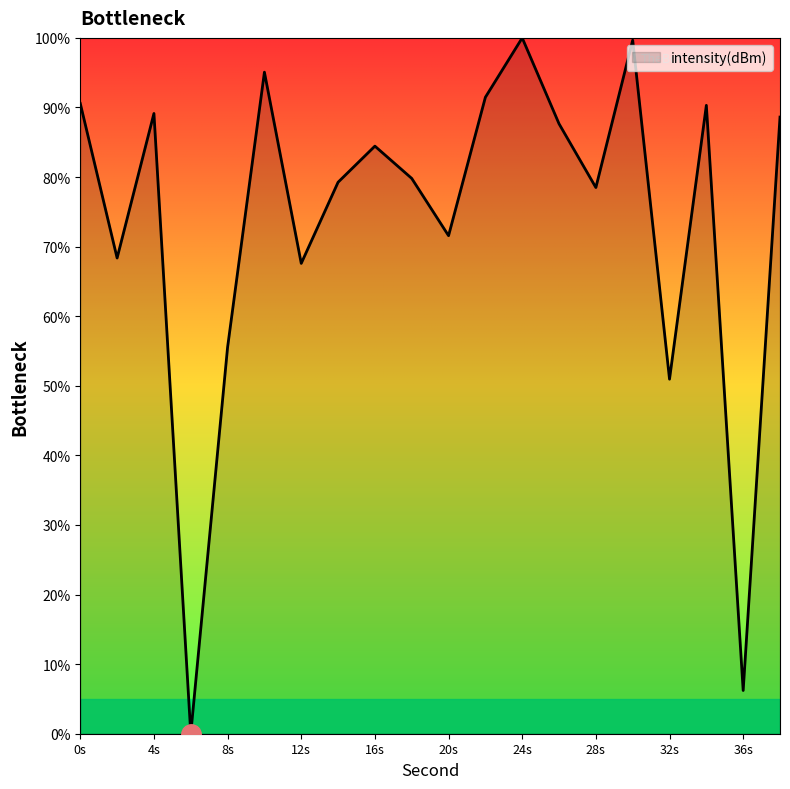

What is the maximum value shown in the chart?

100.0